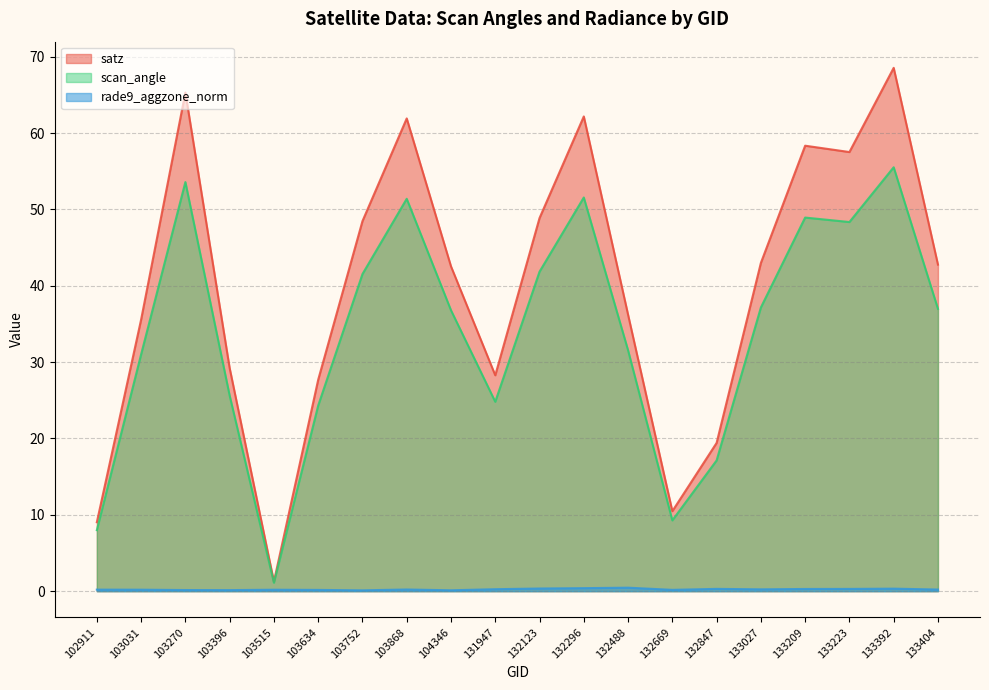

The scan_angle series shows 29.7 at 103868. True or false?

False